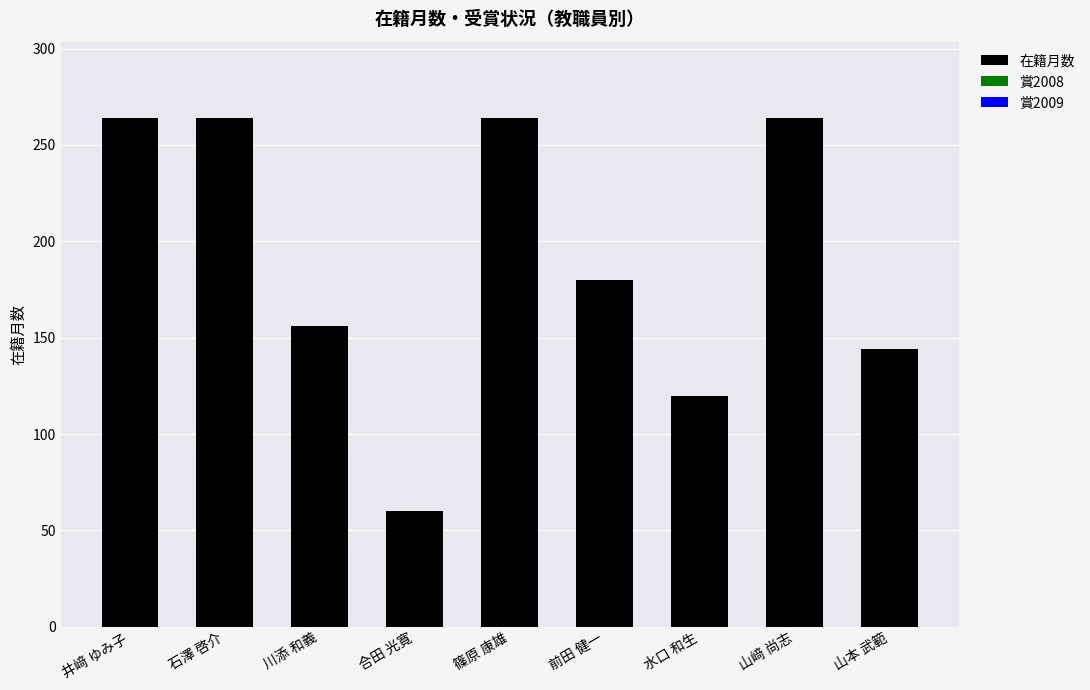

At which label is the value closest to 162?

川添 和義